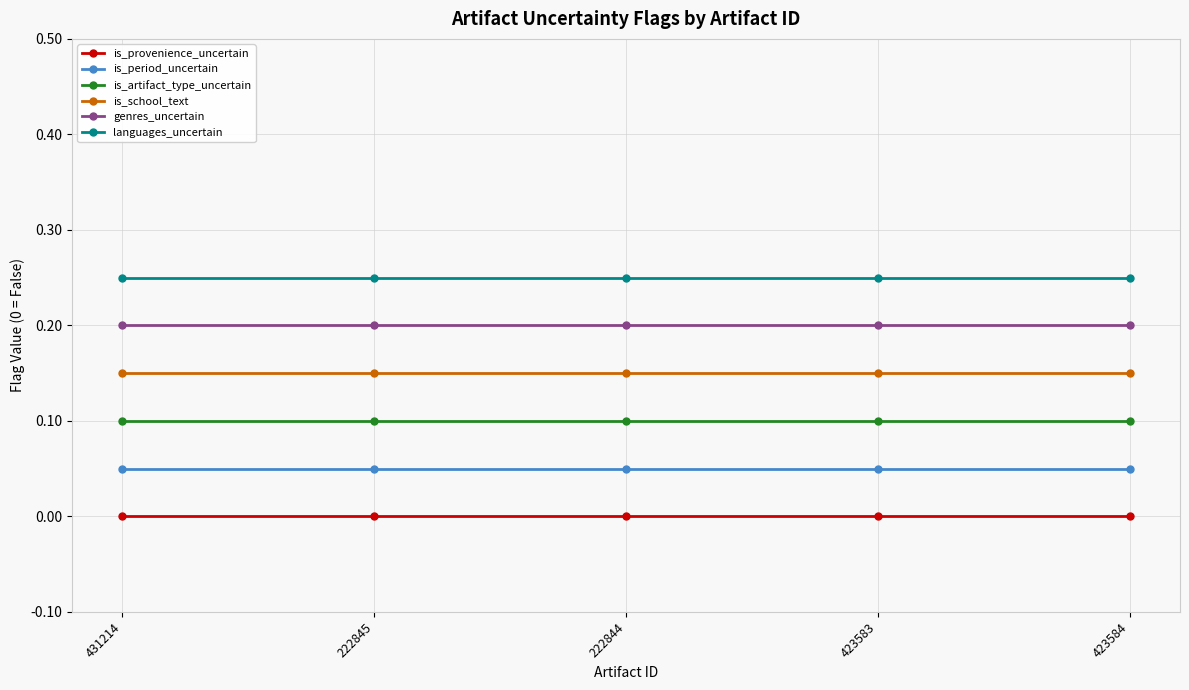

True or false: languages_uncertain and genres_uncertain cross at least once.

False